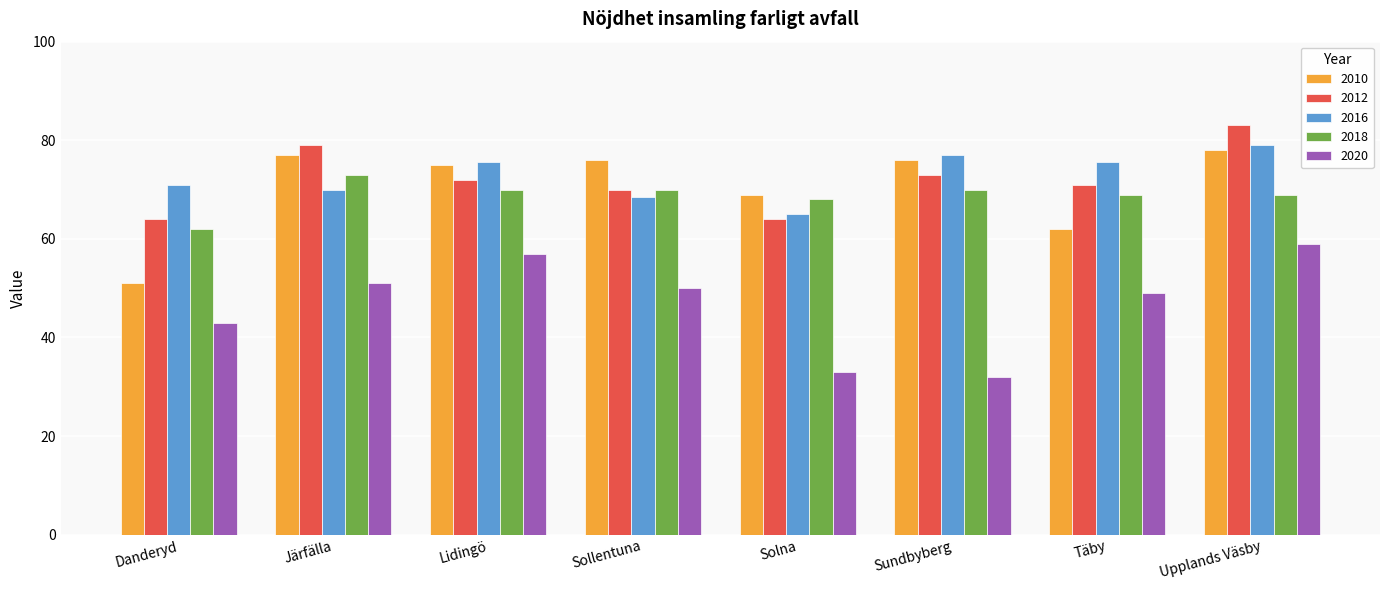

At which label is 2016 closest to 72?

Danderyd